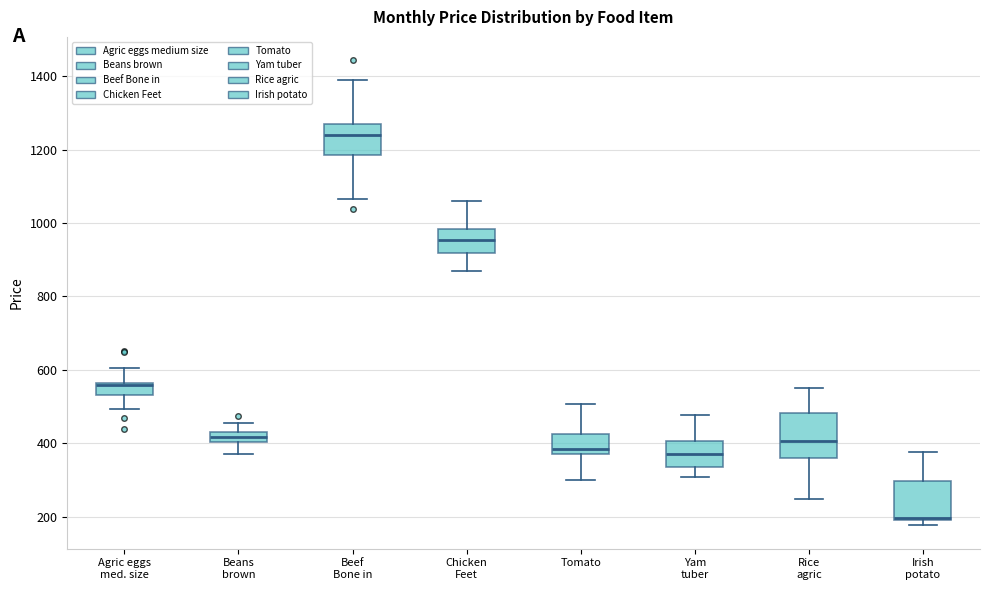

Where is the upper edge of the box for Beef Bone in on the y-axis? The values are not printed on the chart, so give them approximately, as read against the axis.

1280